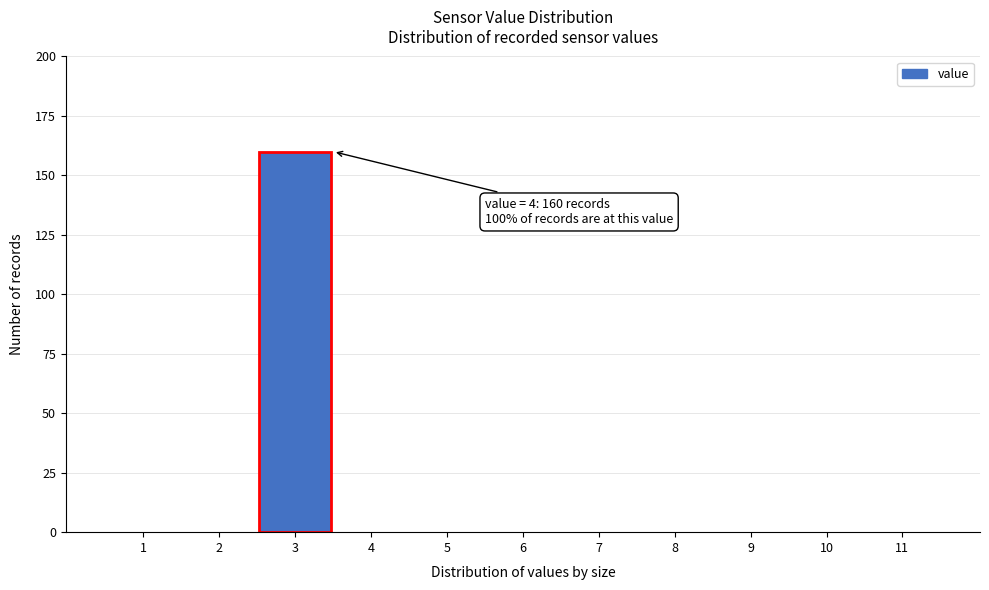

Reading left to right, what are all the values shown in this chart?

1=0	2=0	3=160	4=0	5=0	6=0	7=0	8=0	9=0	10=0	11=0